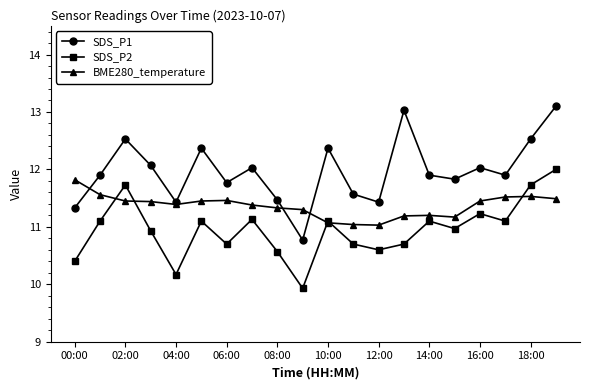

Is this an area chart (filled region under the line)?

No